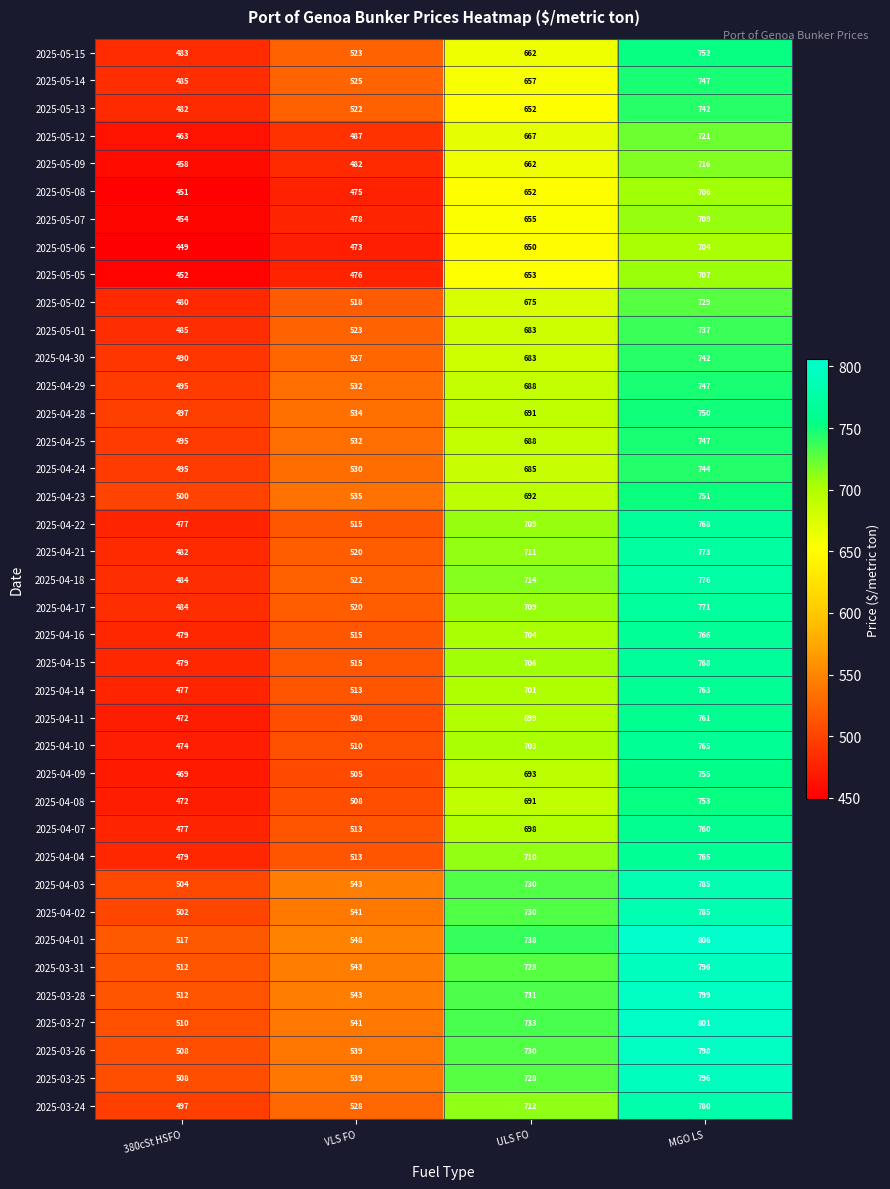

At which label does 2025-04-15 reach its peak?

MGO LS